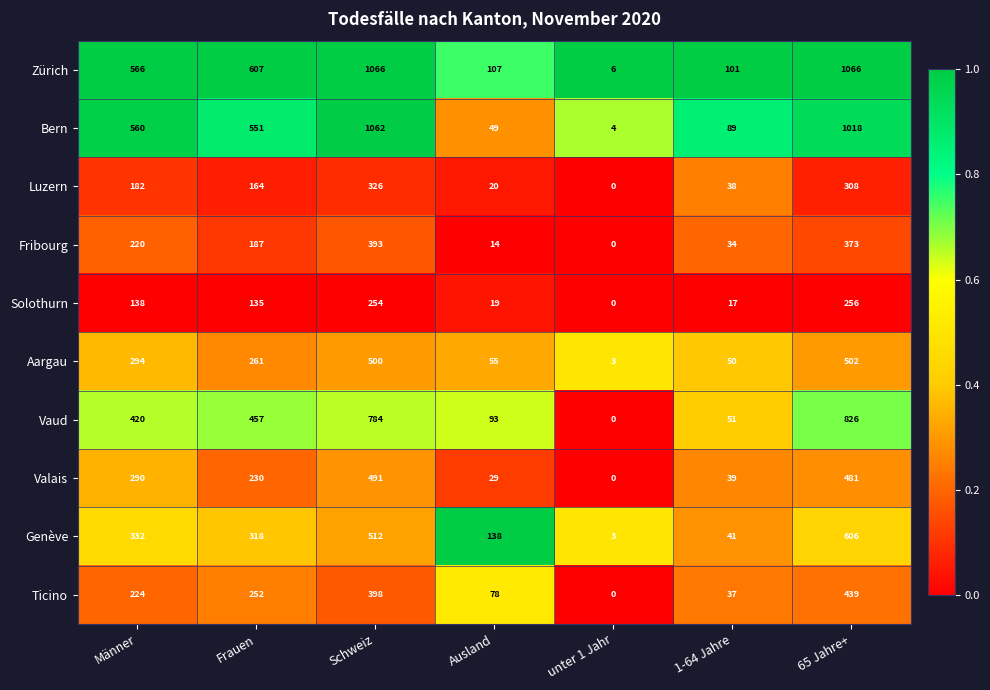

What is the maximum value shown in the chart?

1066